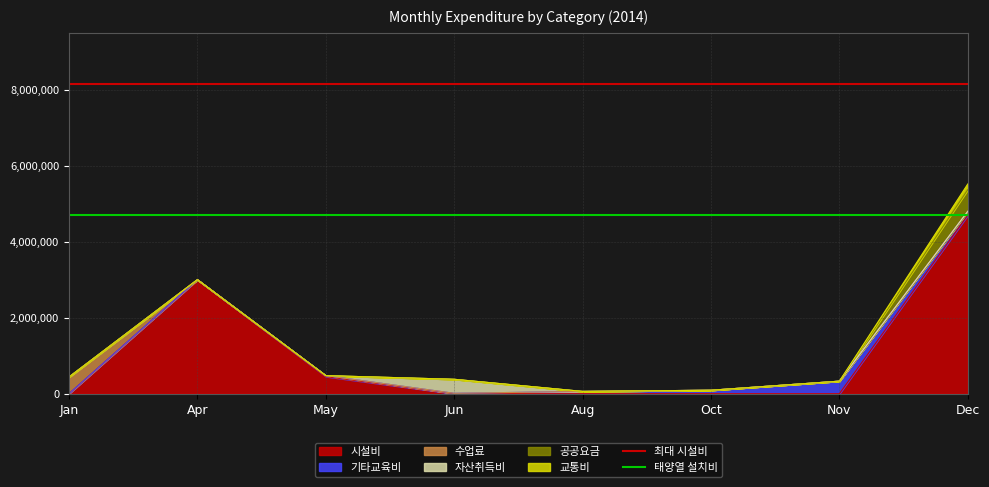

The 최대 시설비 series shows 8151000 at Apr. True or false?

True